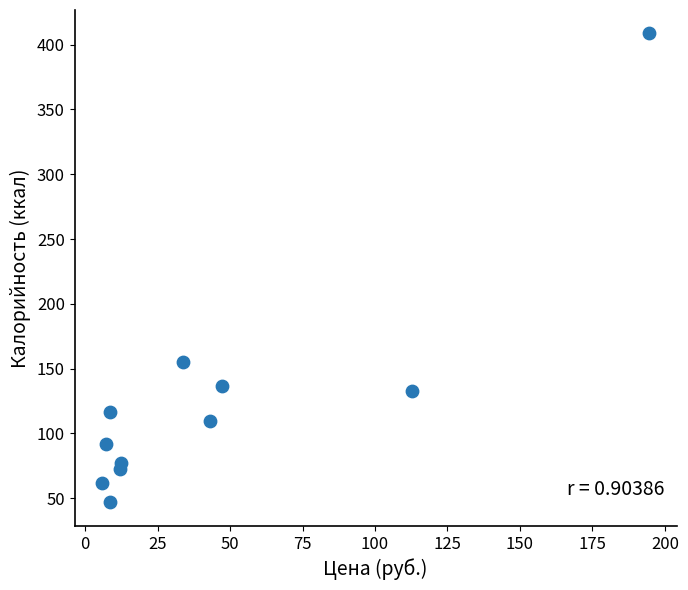

What is the range of X values (max minus min)?

188.9